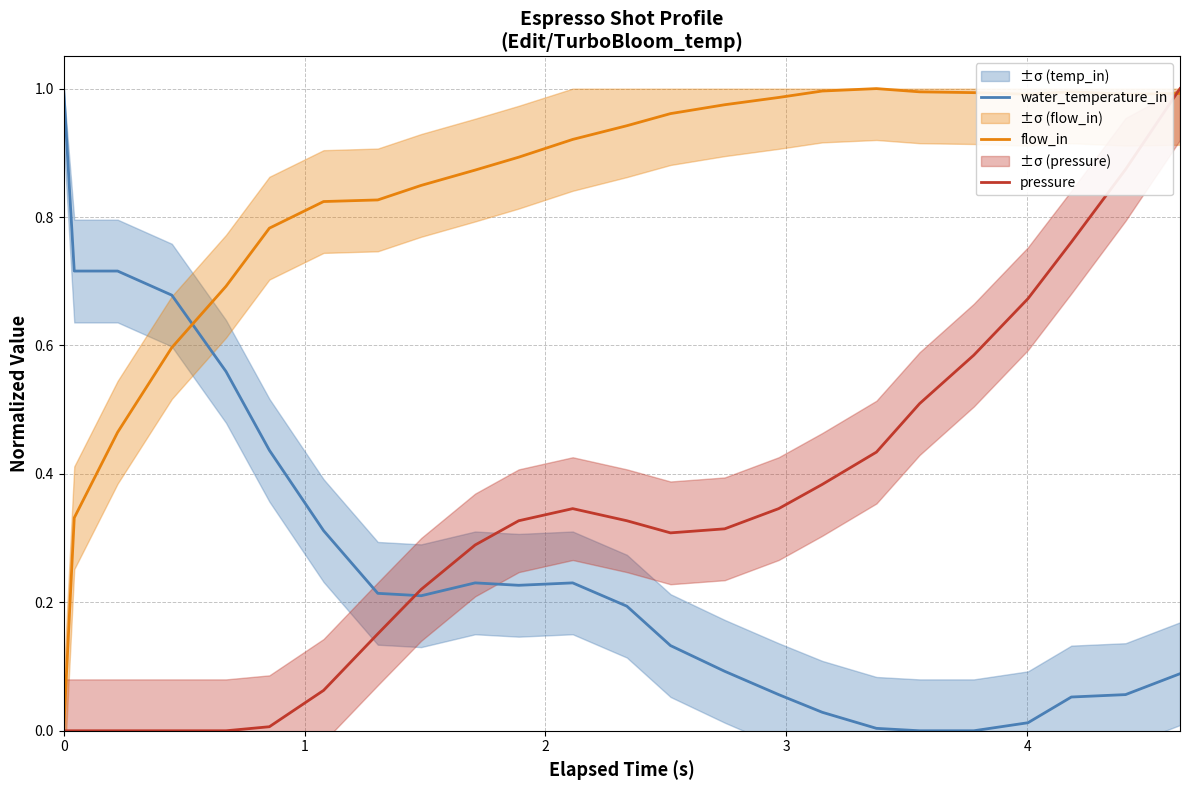

Reading right to left, list all the values displayed in this chart.

water_temperature_in: 0.1	0.1	0.1	0.0	0.0	0.0	0.0	0.0	0.1	0.1	0.1	0.2	0.2	0.2	0.2	0.2	0.2	0.3	0.4	0.6	0.7	0.7	0.7	1.0
flow_in: 1.0	1.0	1.0	1.0	1.0	1.0	1.0	1.0	1.0	1.0	1.0	0.9	0.9	0.9	0.9	0.8	0.8	0.8	0.8	0.7	0.6	0.5	0.3	0.0
pressure: 1.0	0.9	0.8	0.7	0.6	0.5	0.4	0.4	0.3	0.3	0.3	0.3	0.3	0.3	0.3	0.2	0.2	0.1	0.0	0.0	0.0	0.0	0.0	0.0